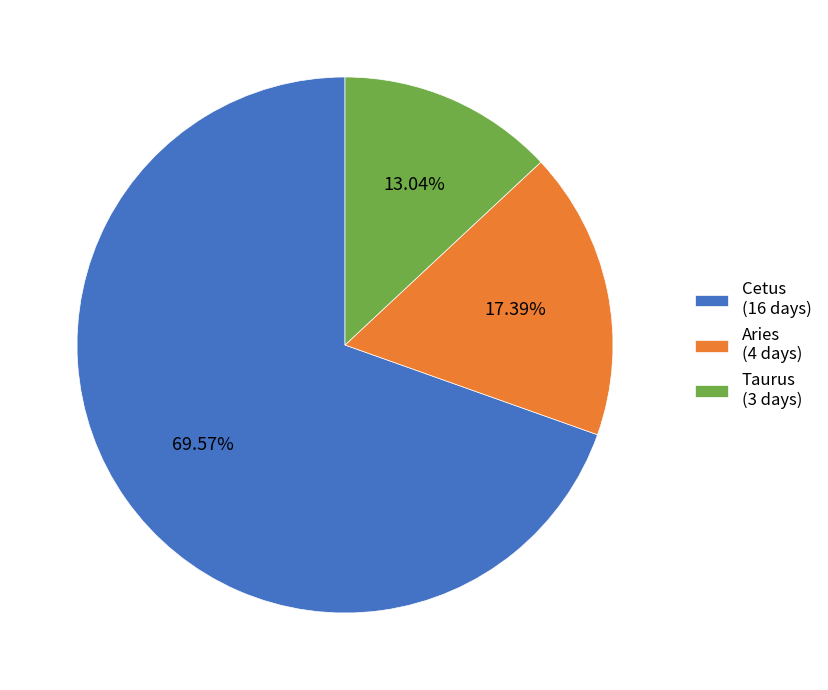

Which slice is the smallest?

Taurus